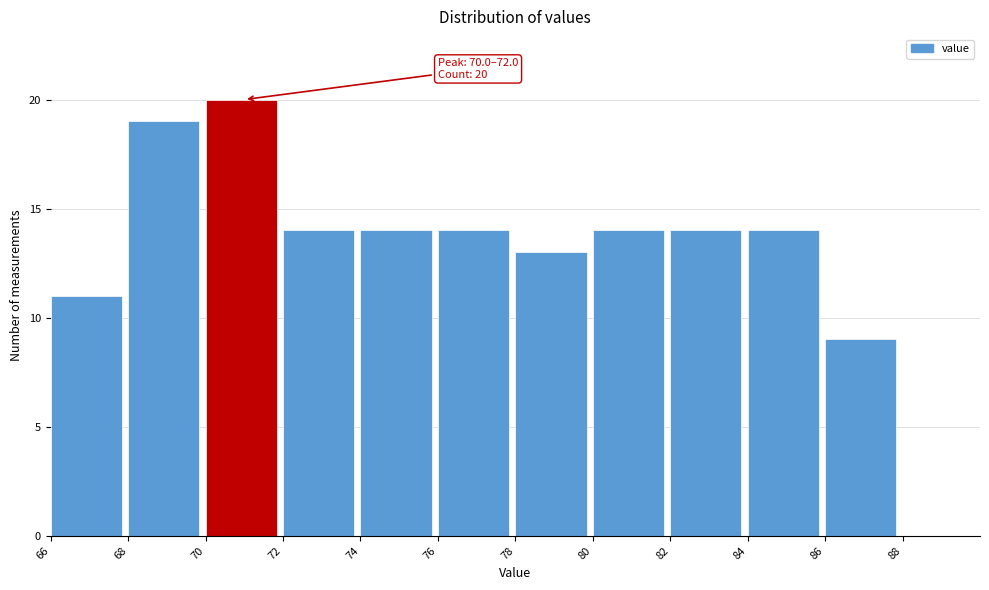

Which range on the x-axis has the tallest bar?

70 to 72